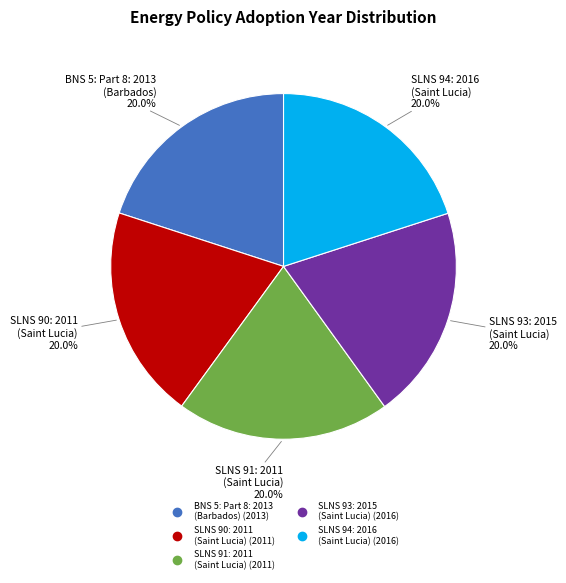

Approximately how many times larger is the value at SLNS 93: 2015 (Saint Lucia) compared to SLNS 90: 2011 (Saint Lucia)?

1.0